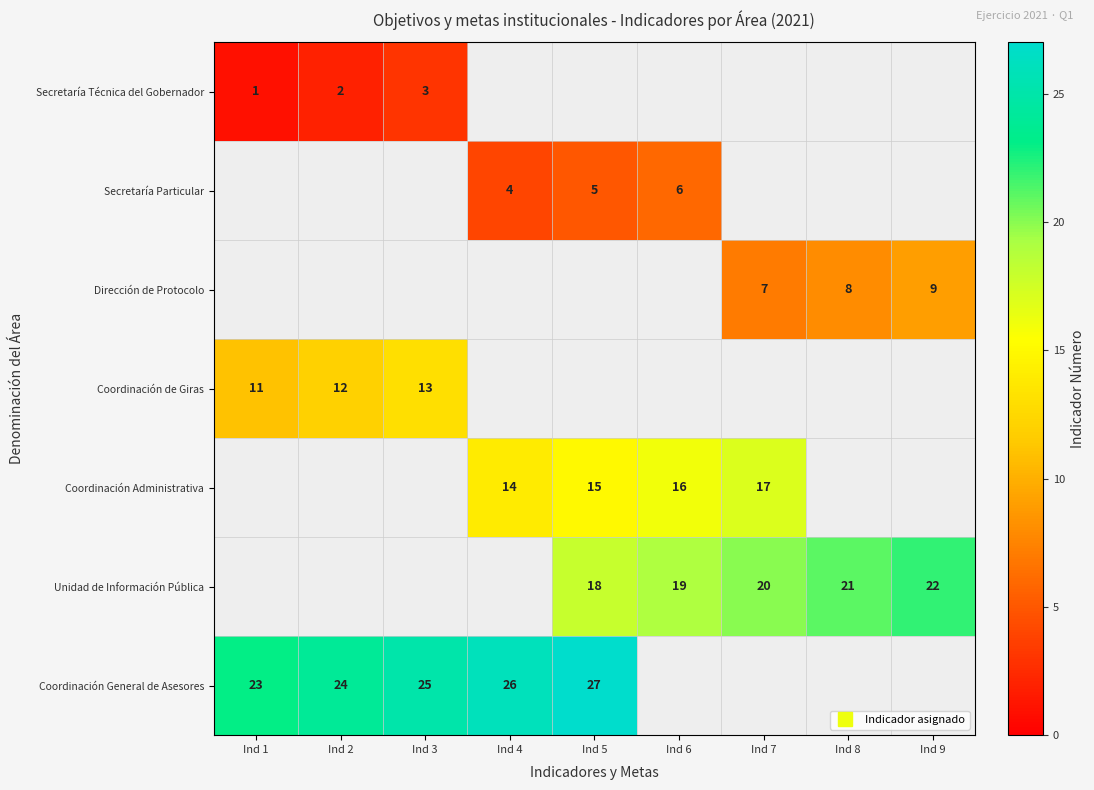

The Secretaría Particular series shows 6.0 at Ind 6. True or false?

True